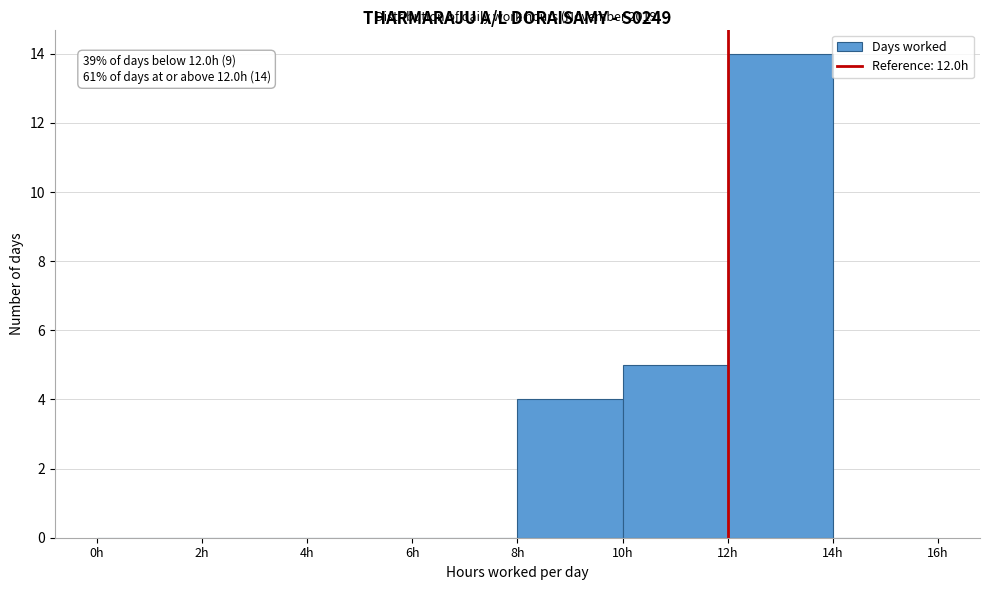

Which range on the x-axis has the tallest bar?

12 to 14